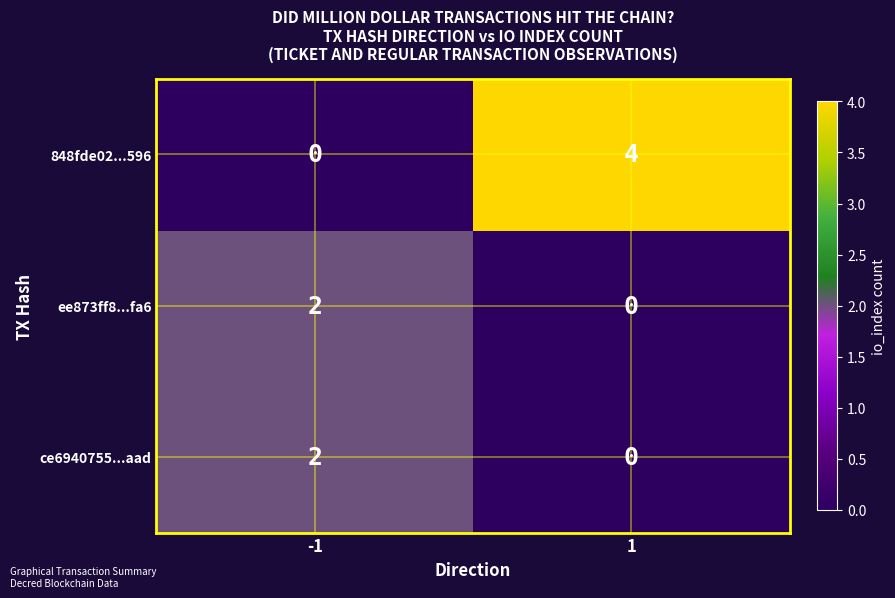

What is the difference between the maximum and minimum values in the 848fde02...596 series?

4